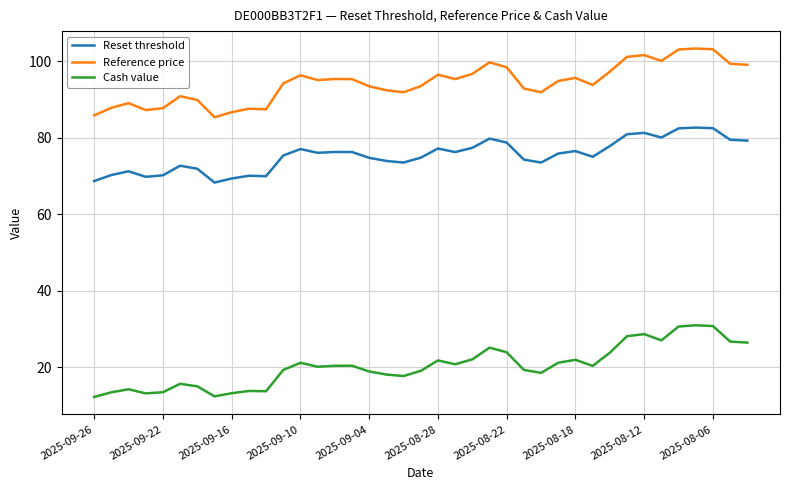

True or false: Cash value and Reset threshold cross at least once.

False